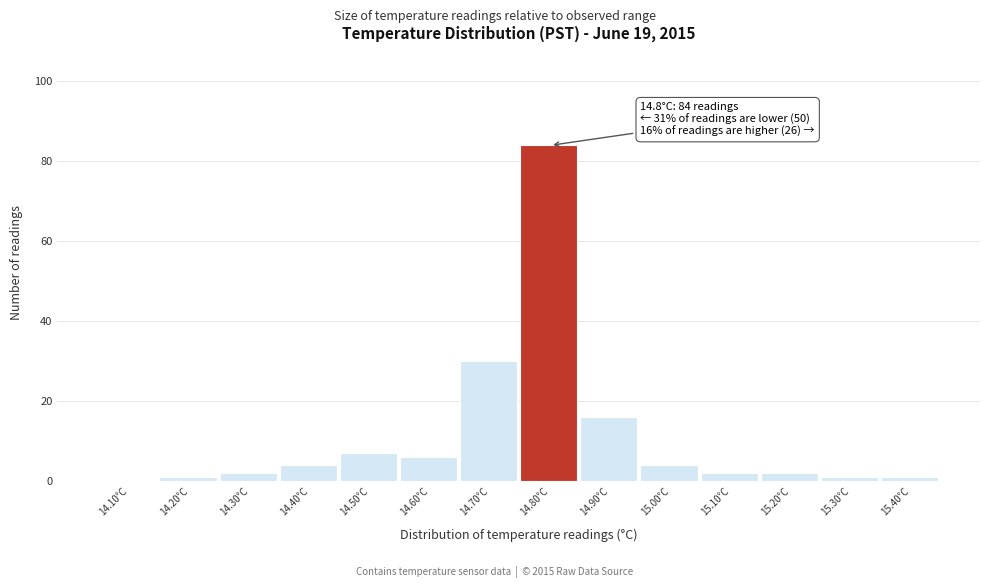

Reading left to right, transcribe all the data shown in this chart.

14.10°C=0	14.20°C=1	14.30°C=2	14.40°C=4	14.50°C=7	14.60°C=6	14.70°C=30	14.80°C=84	14.90°C=16	15.00°C=4	15.10°C=2	15.20°C=2	15.30°C=1	15.40°C=1